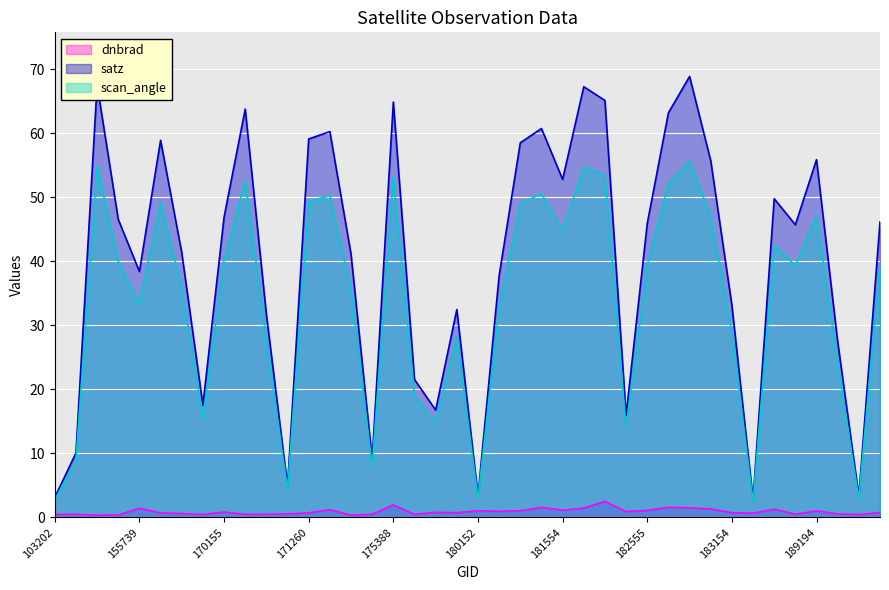

Which series has the largest range (max minus min)?

satz